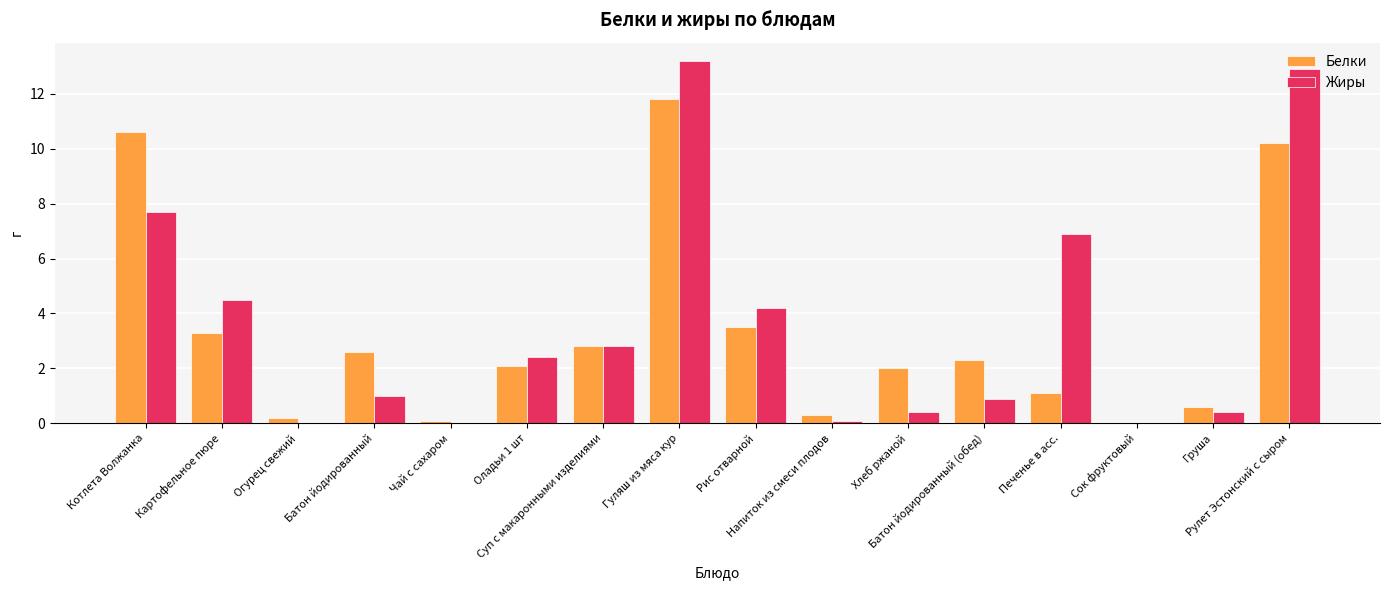

What is the maximum value shown in the chart?

13.2